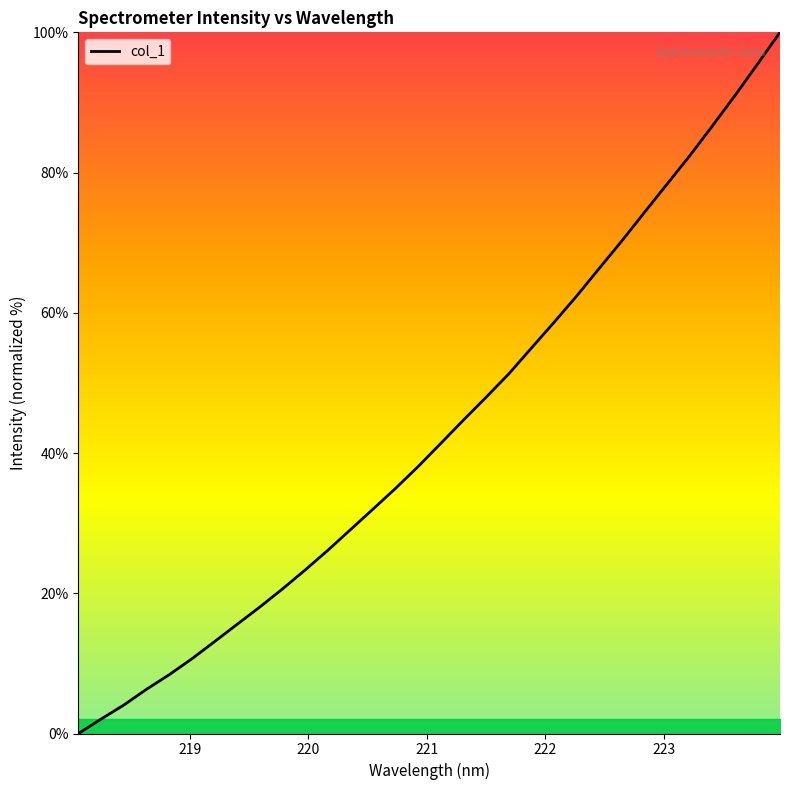

What is the greatest value displayed?

100.0